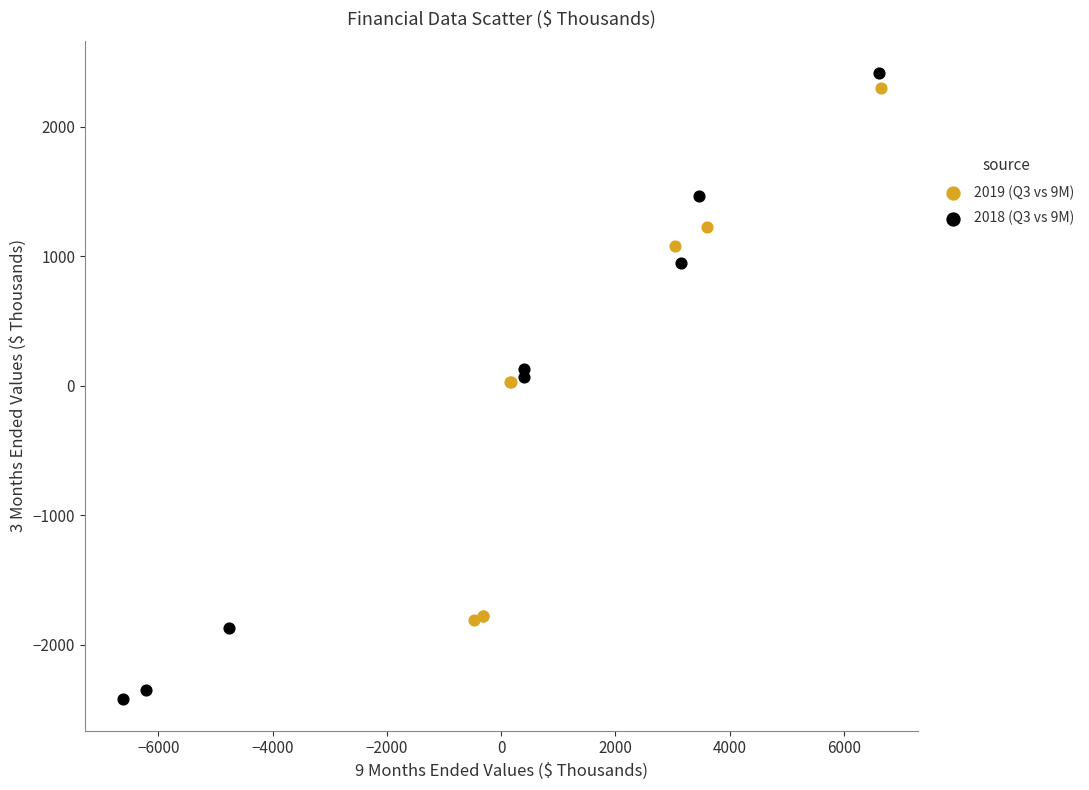

Which series contains the lowest Y value?

2018 (Q3 vs 9M)